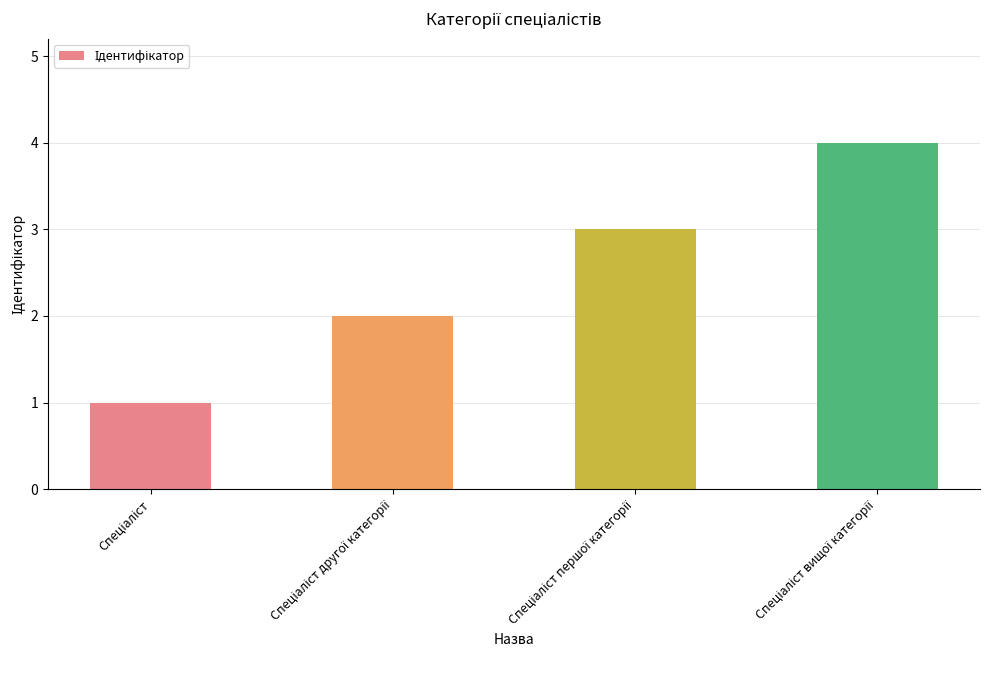

What is the smallest value displayed?

1